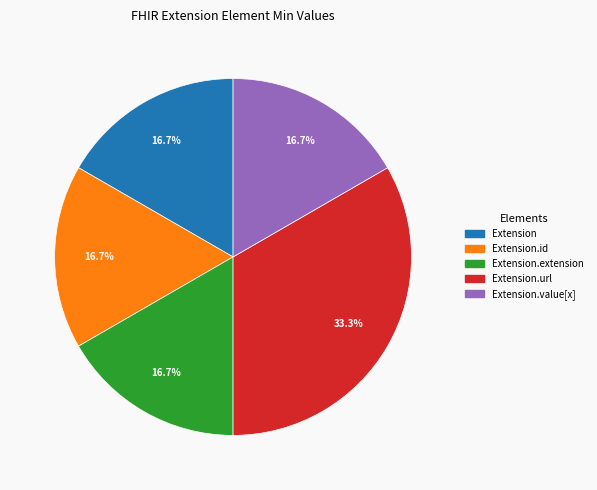

Does any single category account for the majority?

No